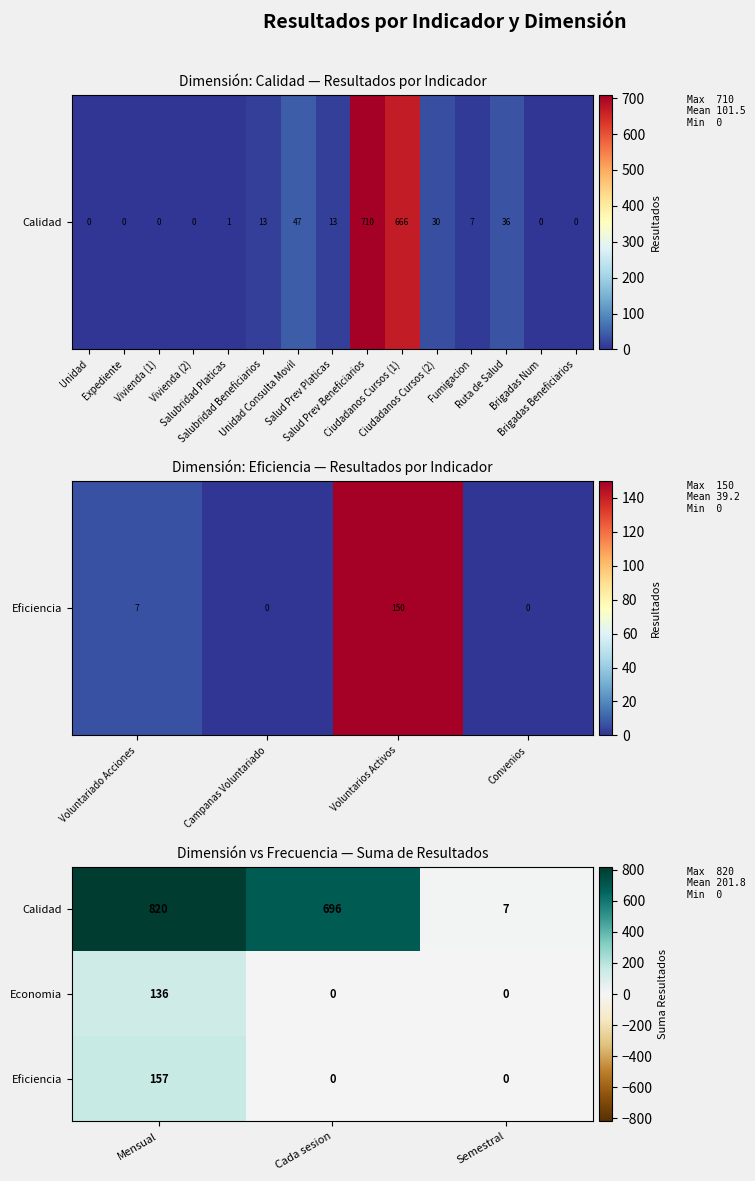

True or false: Eficiencia has a value of 0 at Semestral.

True